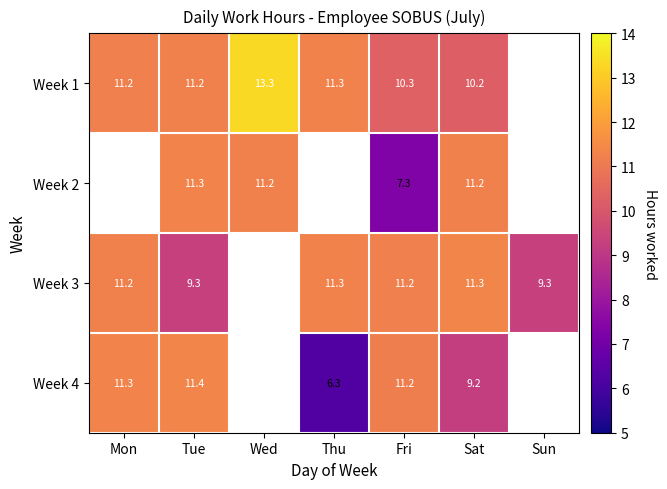

True or false: Week 4 has a value of 11.2 at Fri.

True